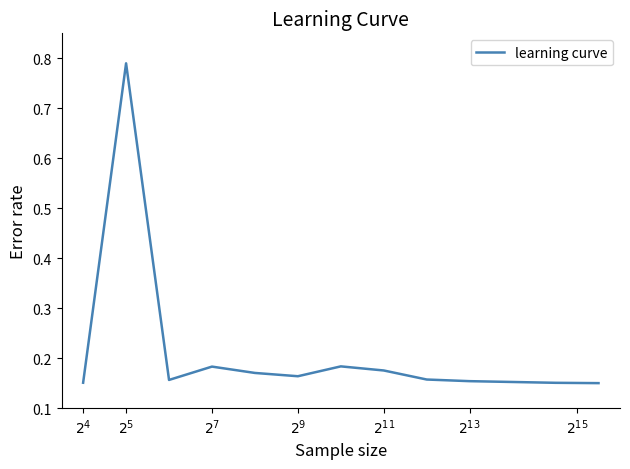

What is the difference between the maximum and minimum values?

0.6